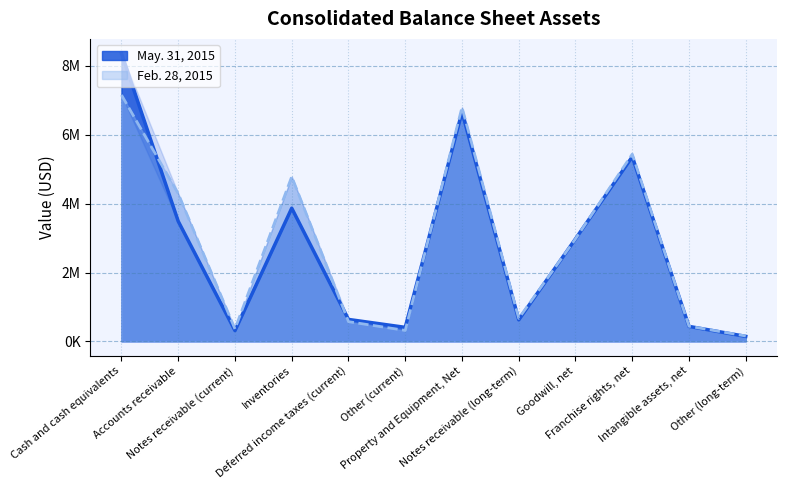

How many lines are shown in the chart?

2